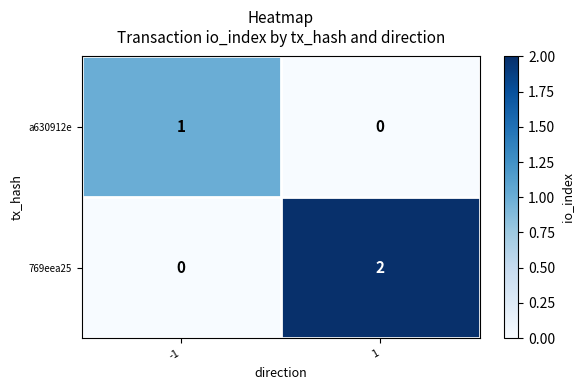

Which series has the largest range (max minus min)?

769eea25